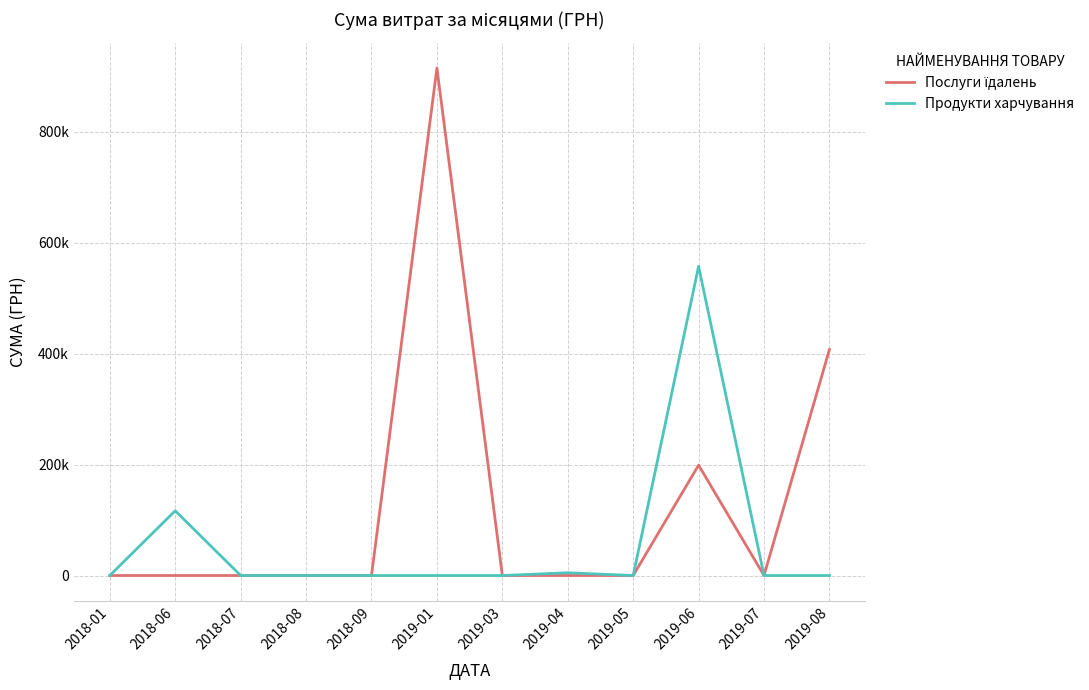

True or false: Послуги їдалень and Продукти харчування intersect in this chart.

False